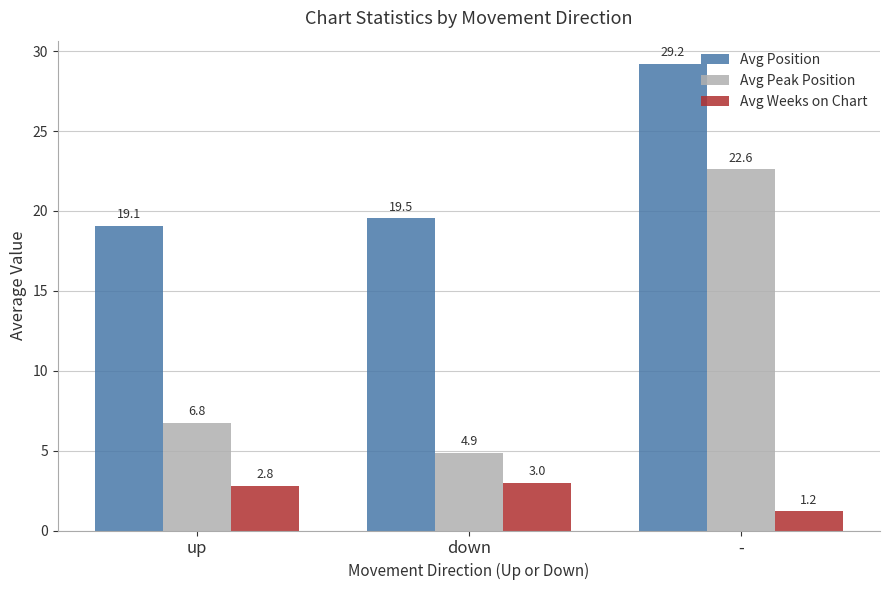

At which label is Avg Peak Position closest to 13?

up